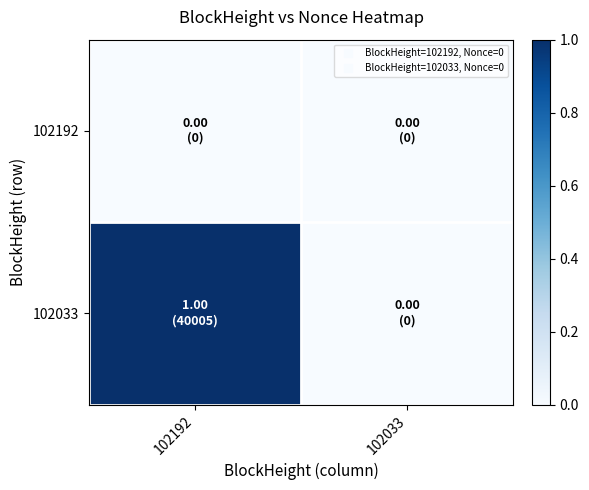

Reading right to left, list all the values displayed in this chart.

102192: 102033=0	102192=0
102033: 102033=0	102192=1